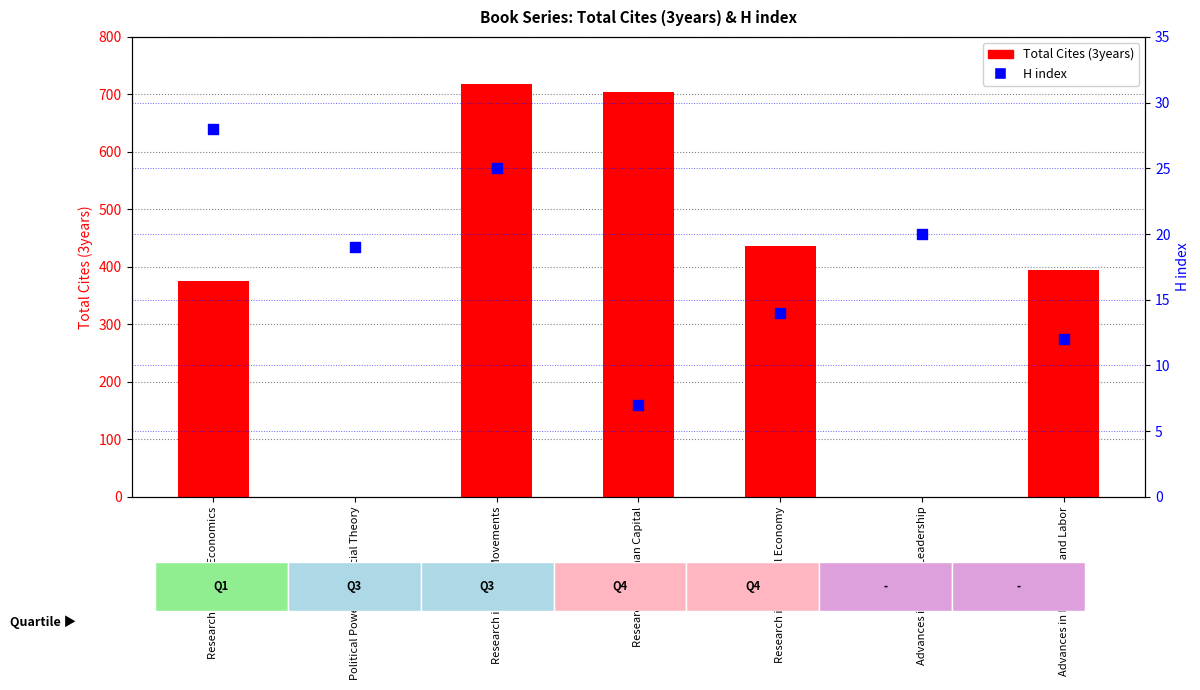

At which category is the sum across all series the highest?

Research in Social Movements